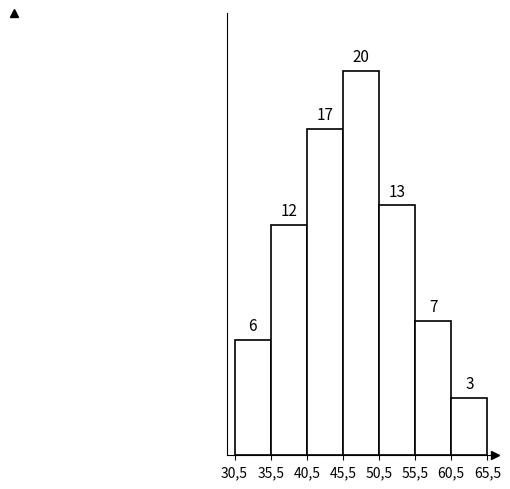

Reading right to left, list all the values displayed in this chart.

3	7	13	20	17	12	6